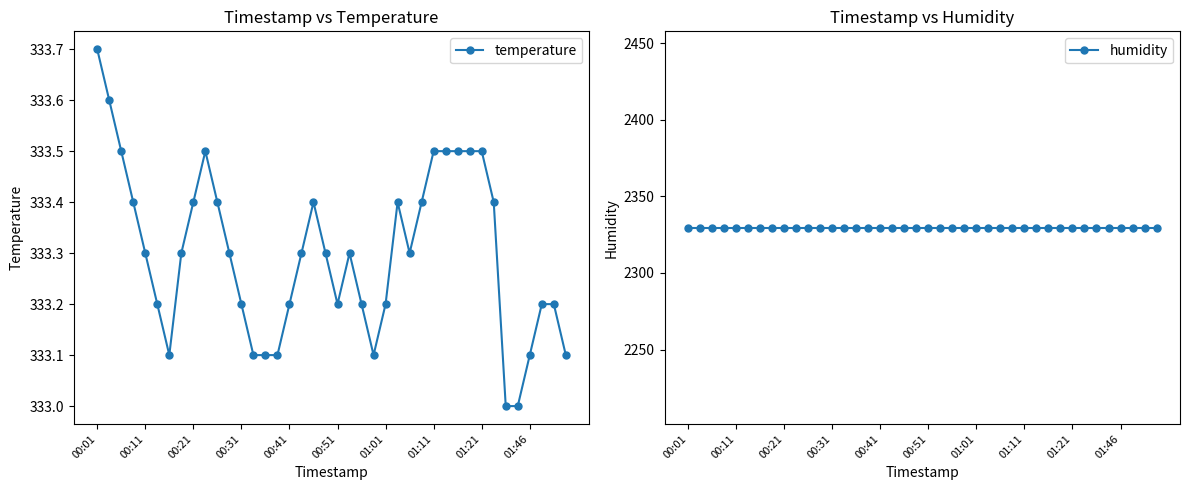

True or false: temperature has more than 2 interior local peaks.

True